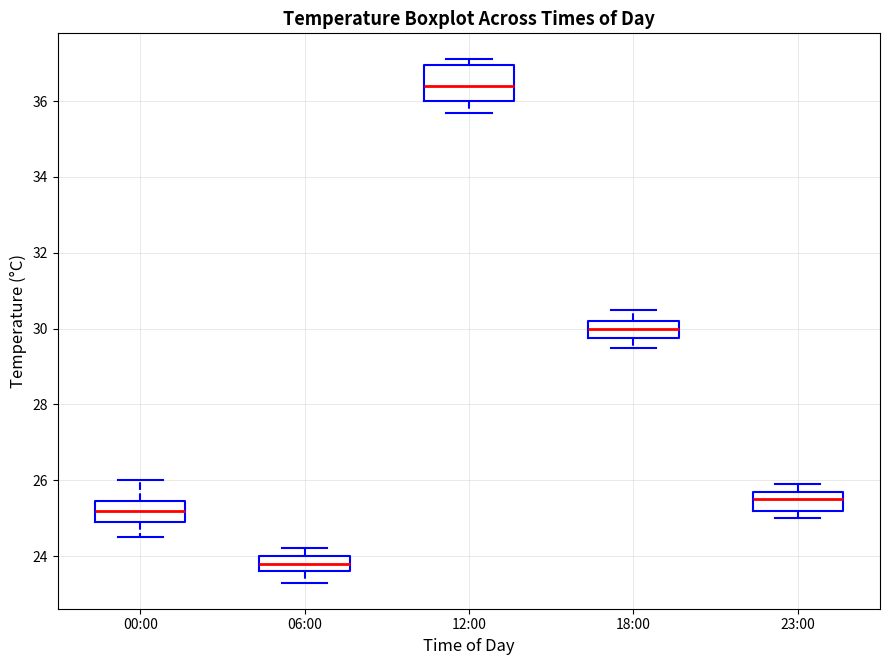

Which box is the tallest, from its lower edge to its upper edge?

12:00